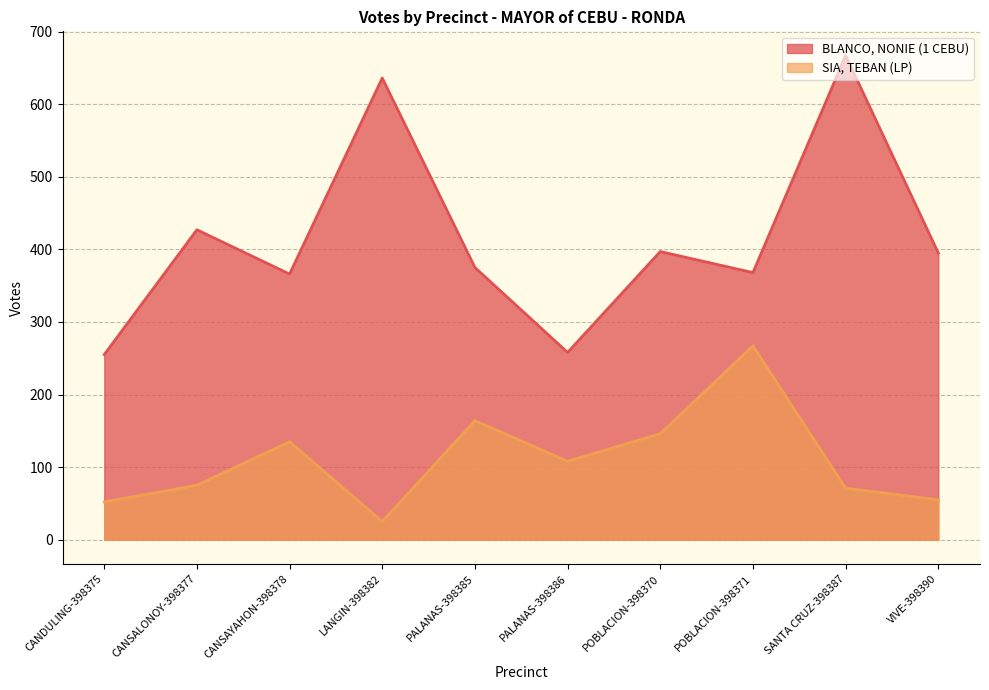

Does the chart display data point markers on the line(s)?

No